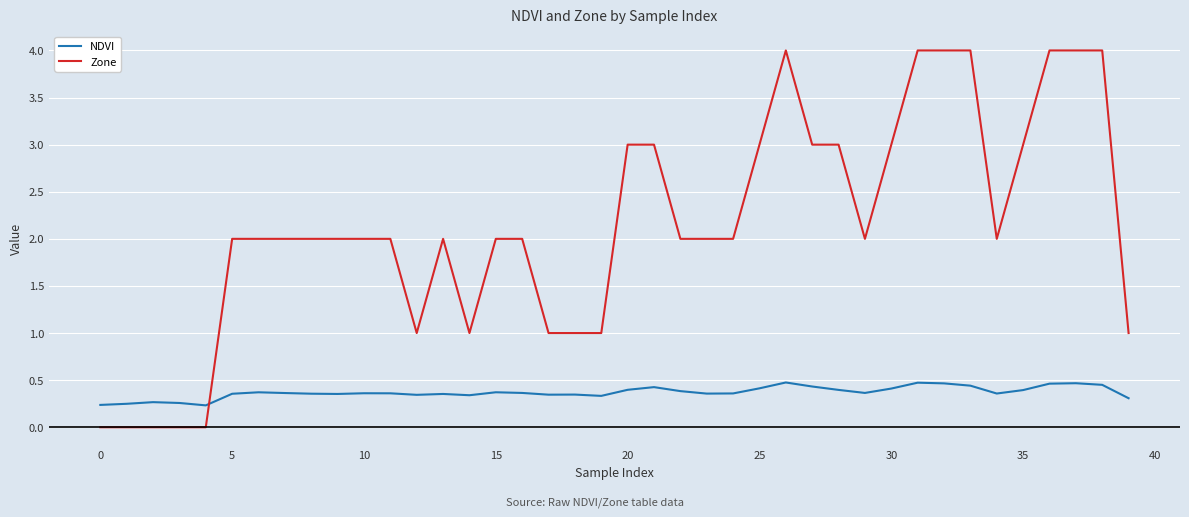

What is the maximum value for Zone?

4.0